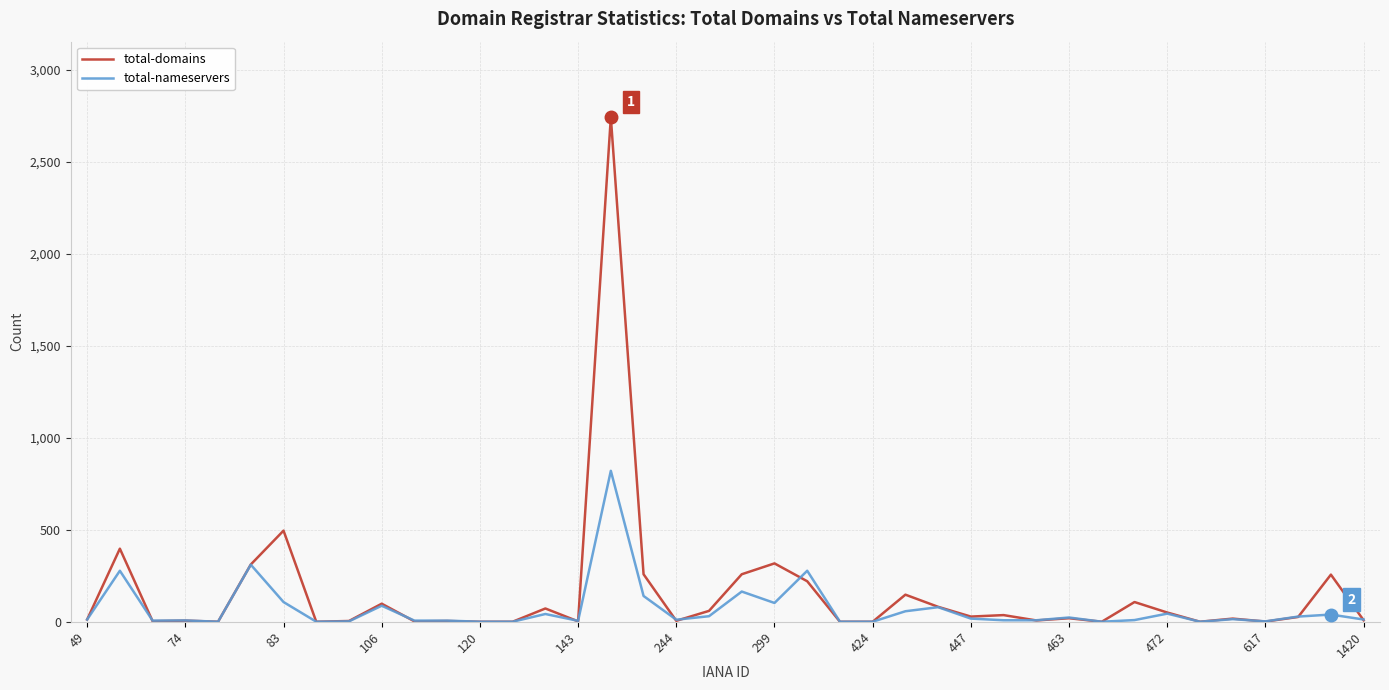

Rank the series by their maximum value, from lowest to highest.

total-nameservers, total-domains